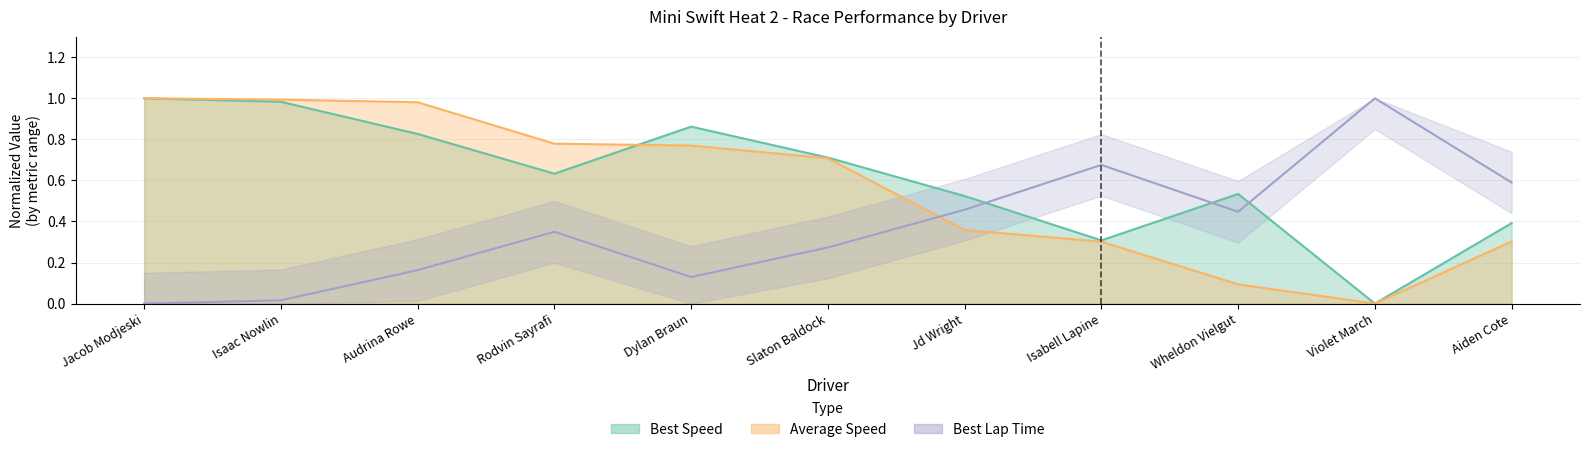

List the series in order of their peak value, lowest first.

Best Lap time, Best Speed, Average Speed